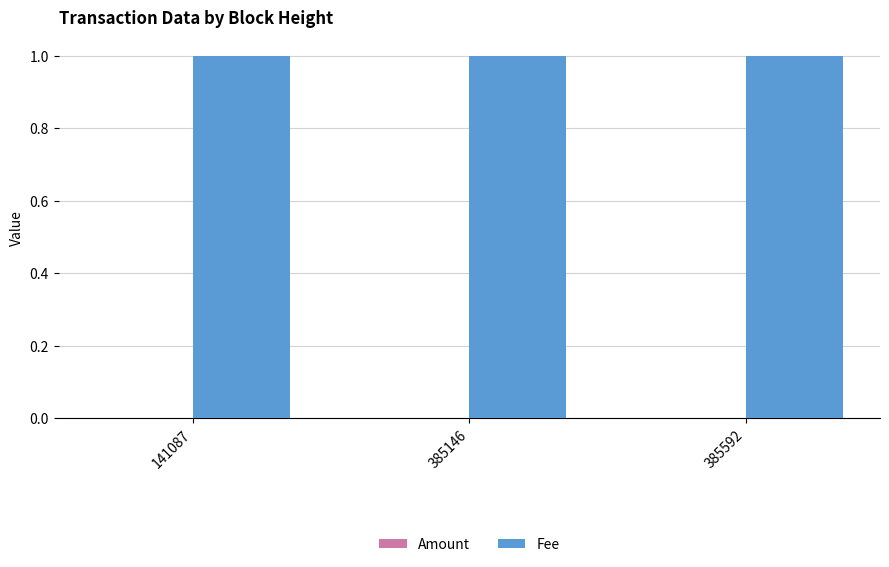

Which series has the largest total across all categories?

Fee